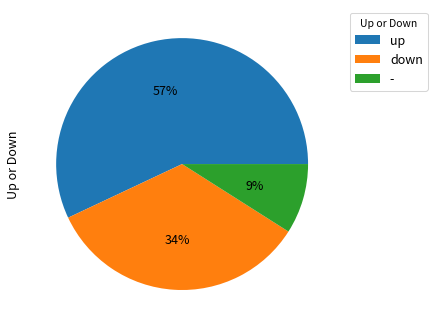

To the nearest percent, what portion does down represent?

34%